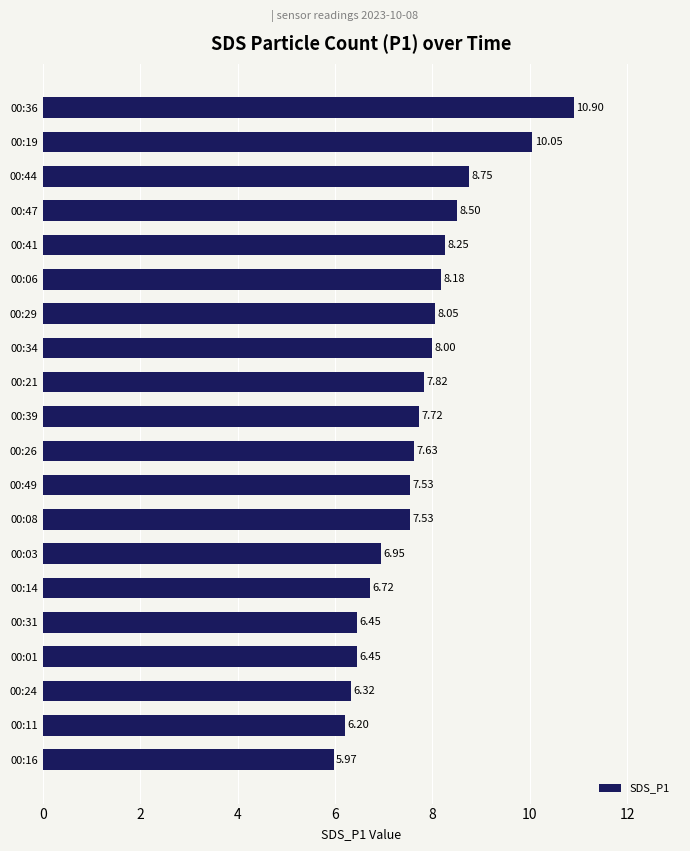

What is the average value?

7.7